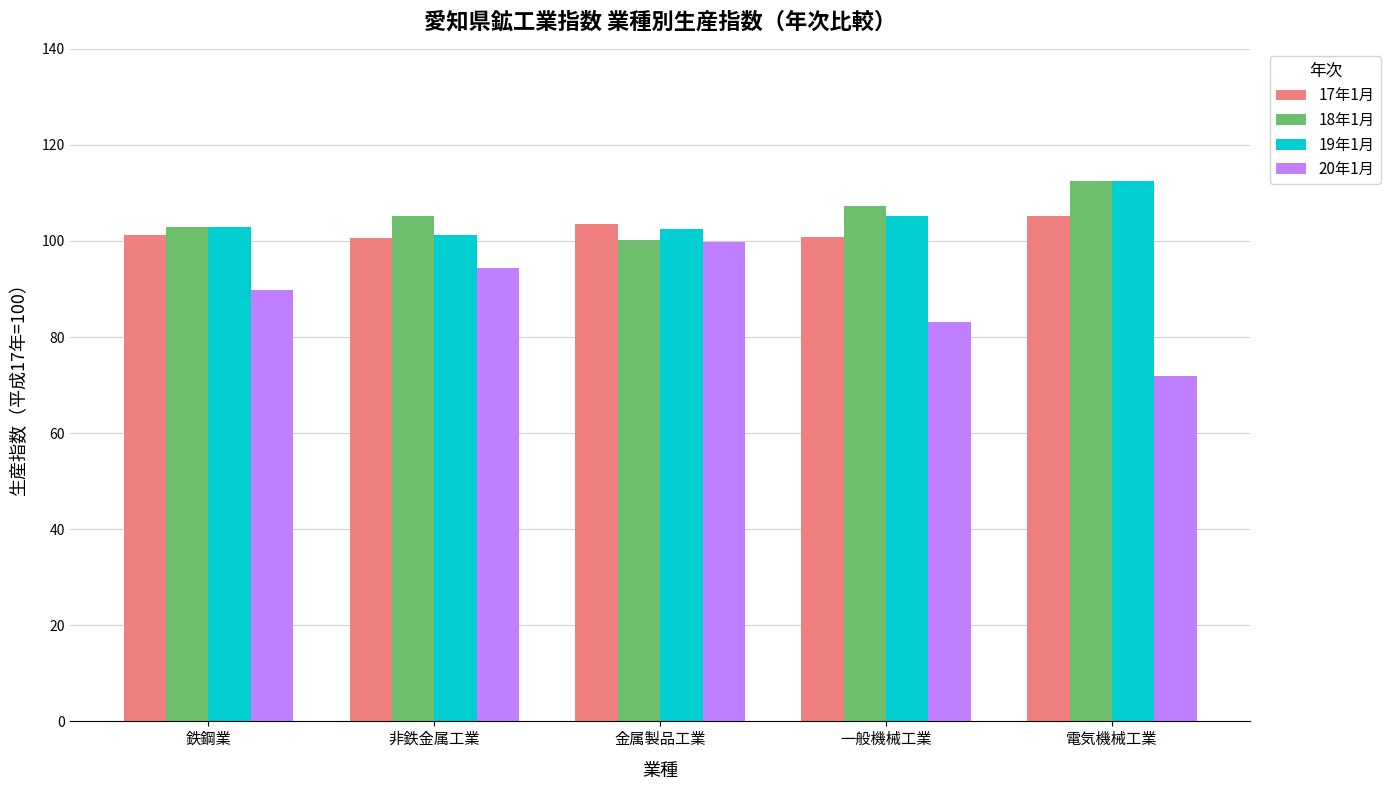

Which series has the largest range (max minus min)?

20年1月